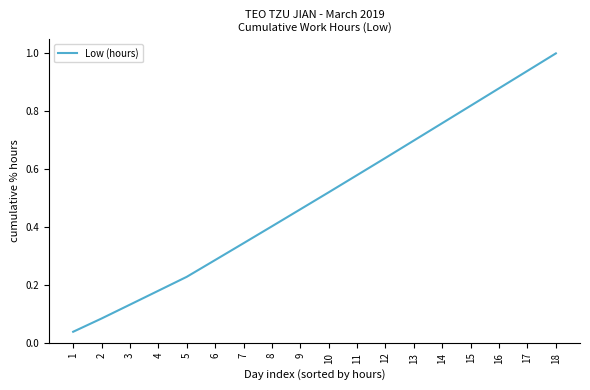

The value at 8 is 0.2. True or false?

False